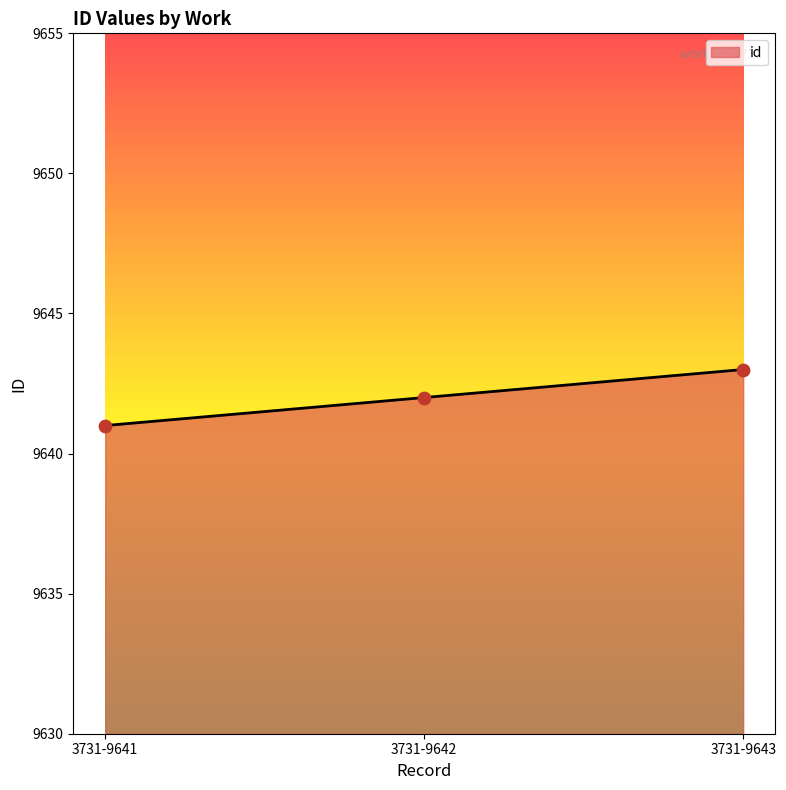

What is the ratio of the value at 3731-9643 to the value at 3731-9642?

1.0